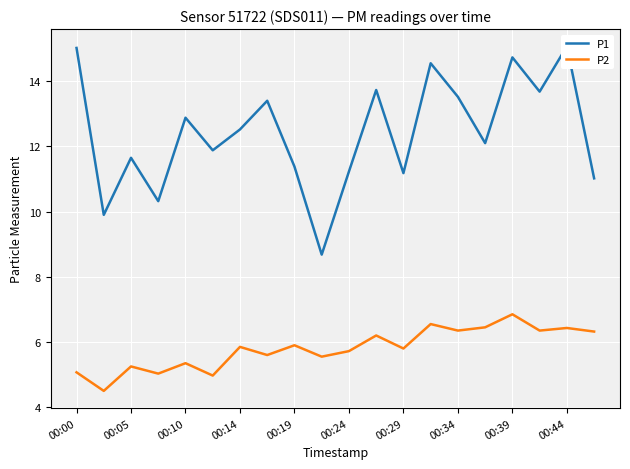

True or false: P1 and P2 cross at least once.

False